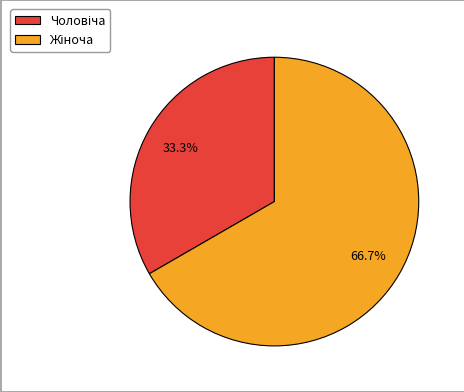

How many segments does this pie chart have?

2